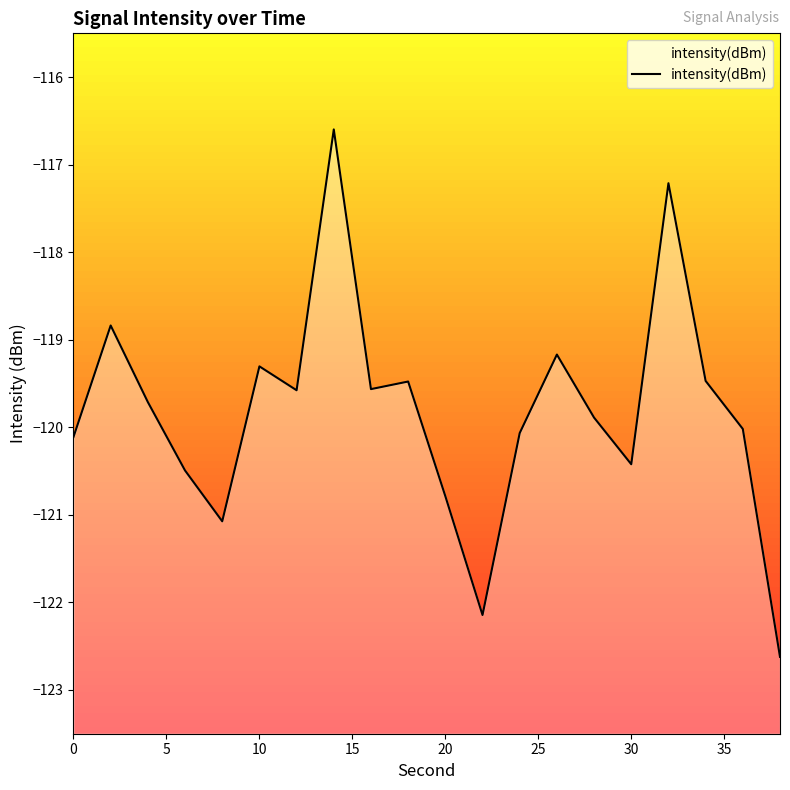

How many series are shown in this chart?

1